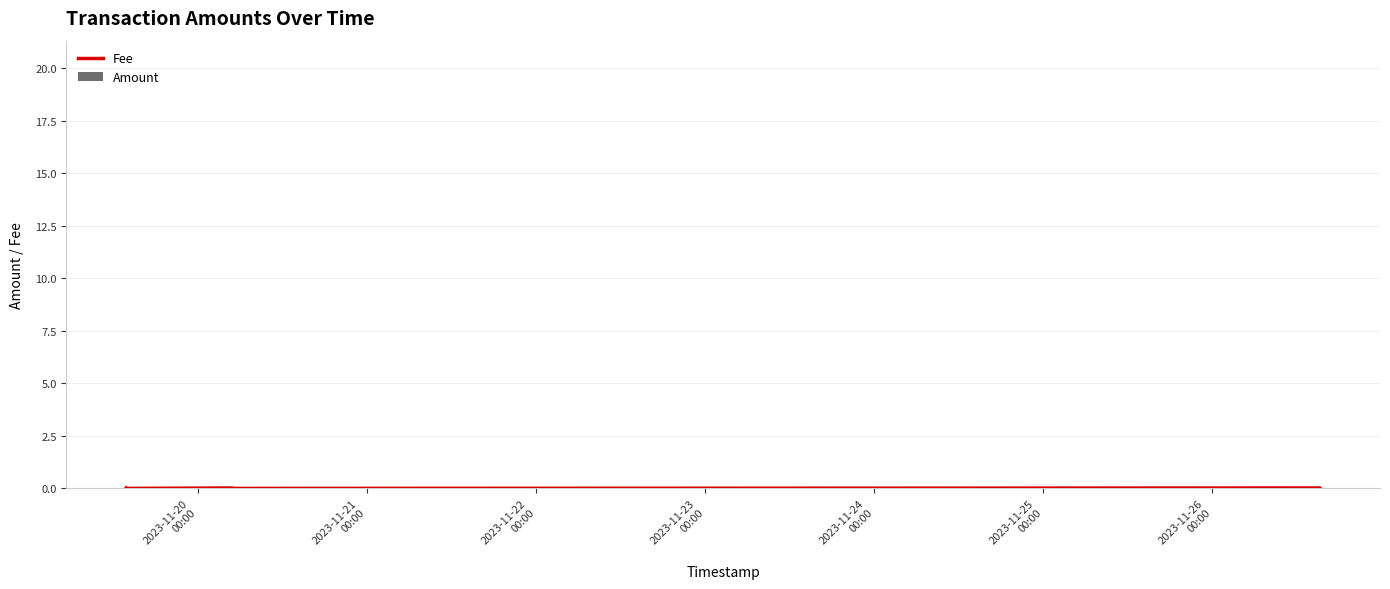

Reading left to right, list all the values displayed in this chart.

Fee: 0.0	0.0	0.0	0.0	0.0	0.0	0.0	0.0	0.0
Amount: 20.3	0.0	0.0	0.4	19.6	0.3	0.0	0.3	0.0